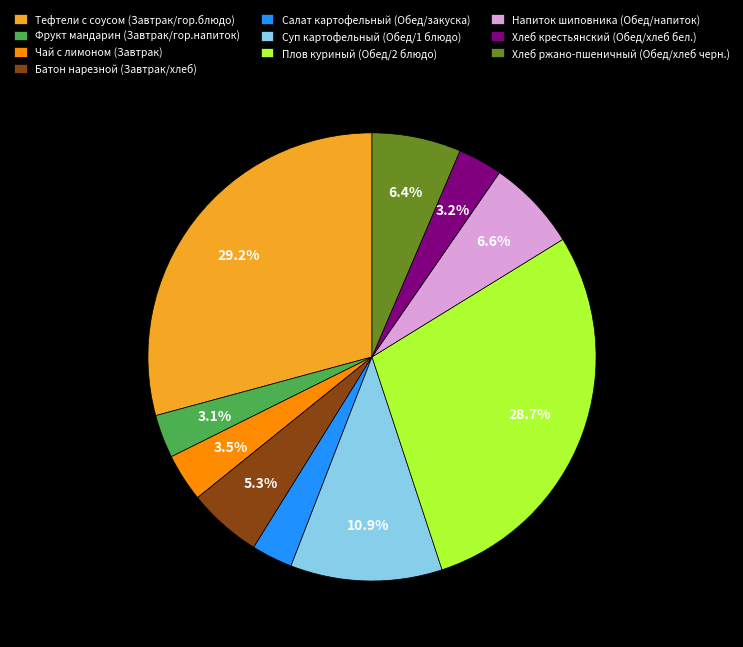

How many segments does this pie chart have?

10